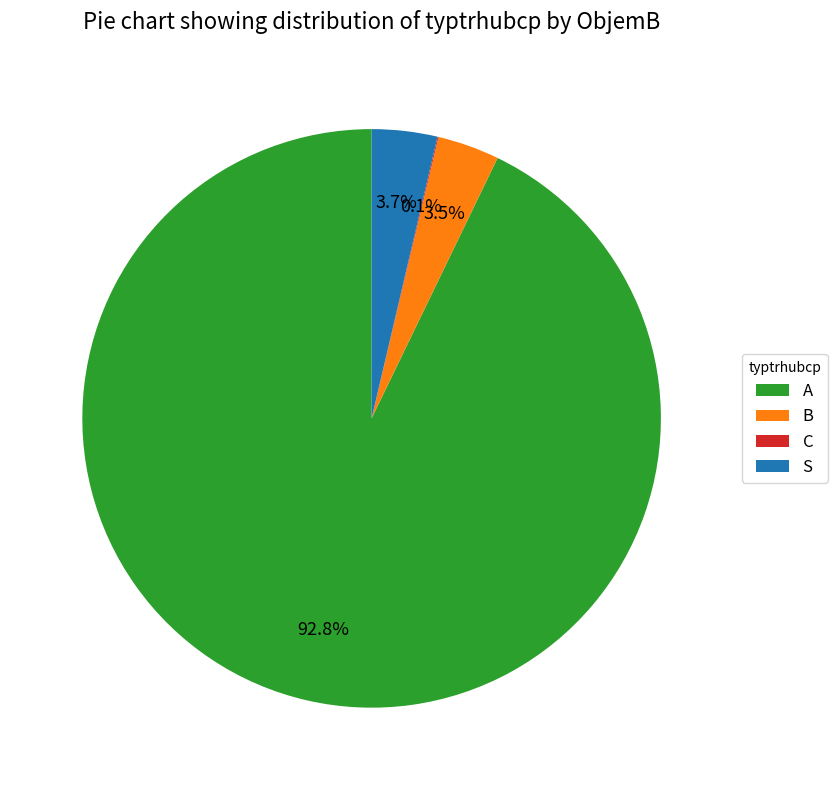

Is the sum of B and A greater than half?

Yes